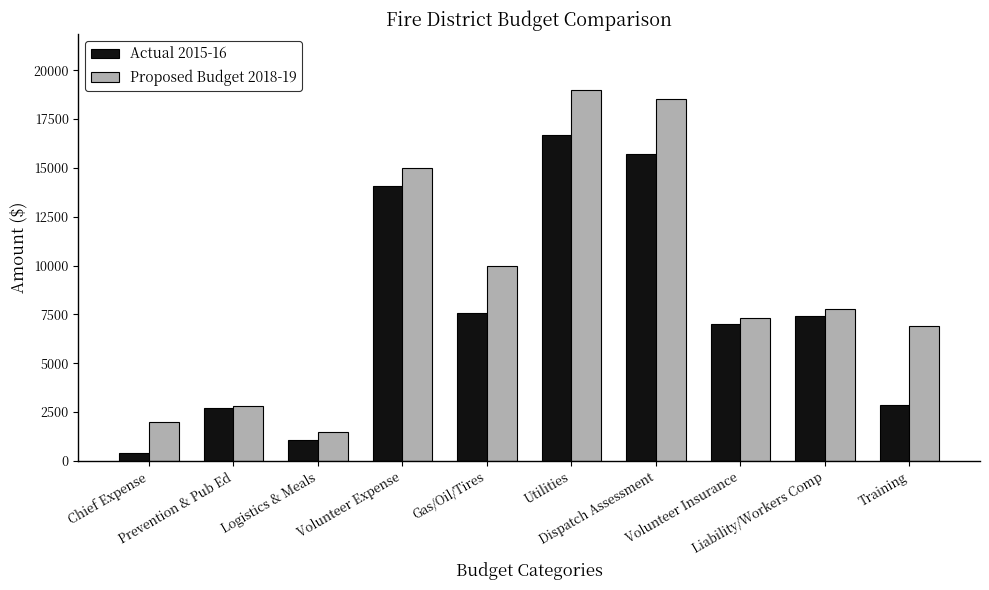

What is the approximate value of Actual 2015-16 at Prevention & Pub Ed, to the nearest 10?

2680